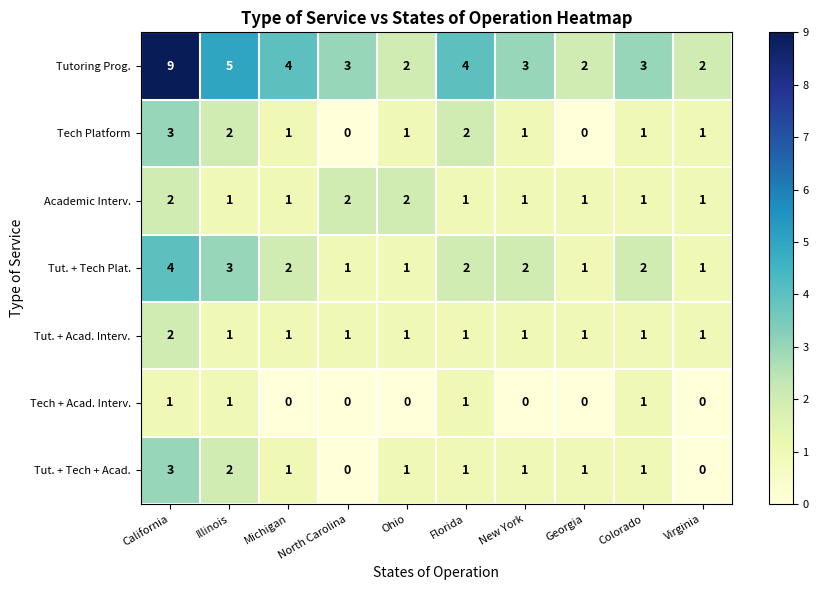

What is the sum of the Tut. + Tech + Acad. values at Illinois and California?

5